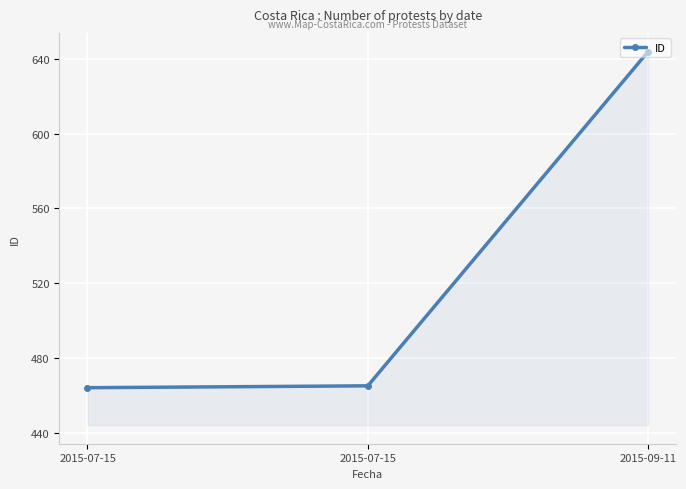

How many lines are shown in the chart?

1